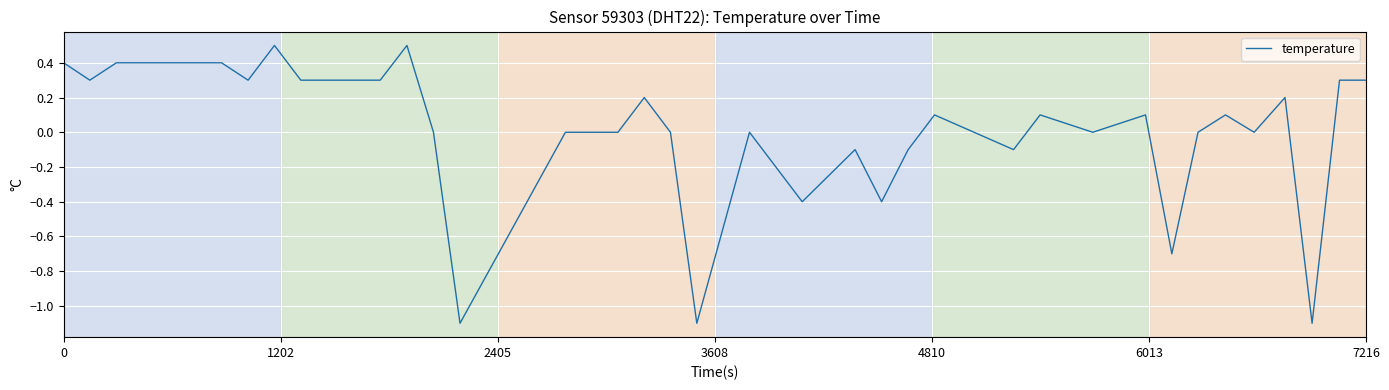

What is the difference between the maximum and minimum values?

1.6